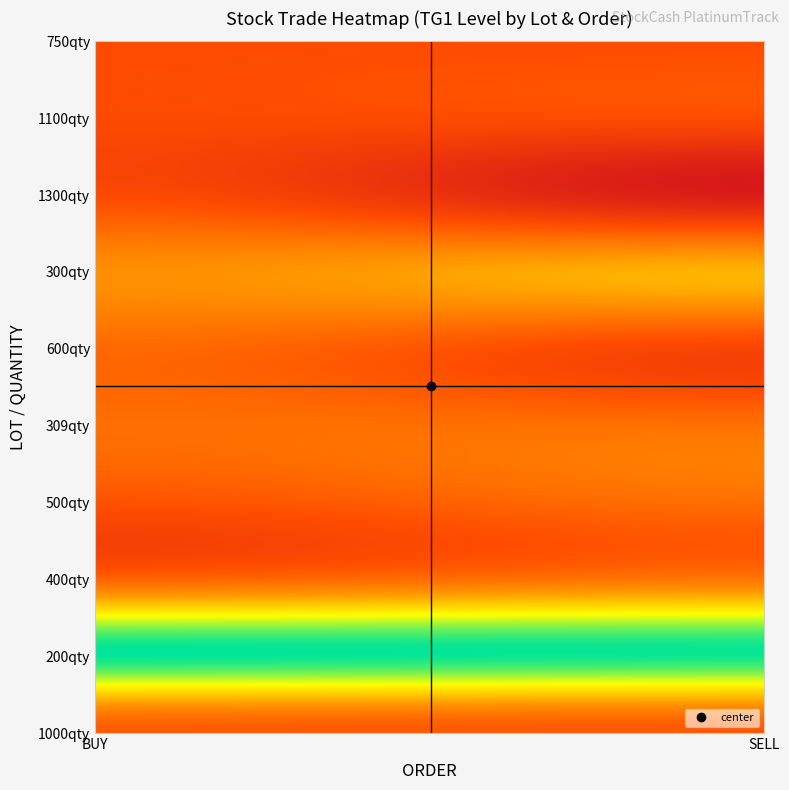

Rank the categories by 750 value from lowest to highest.

BUY, SELL